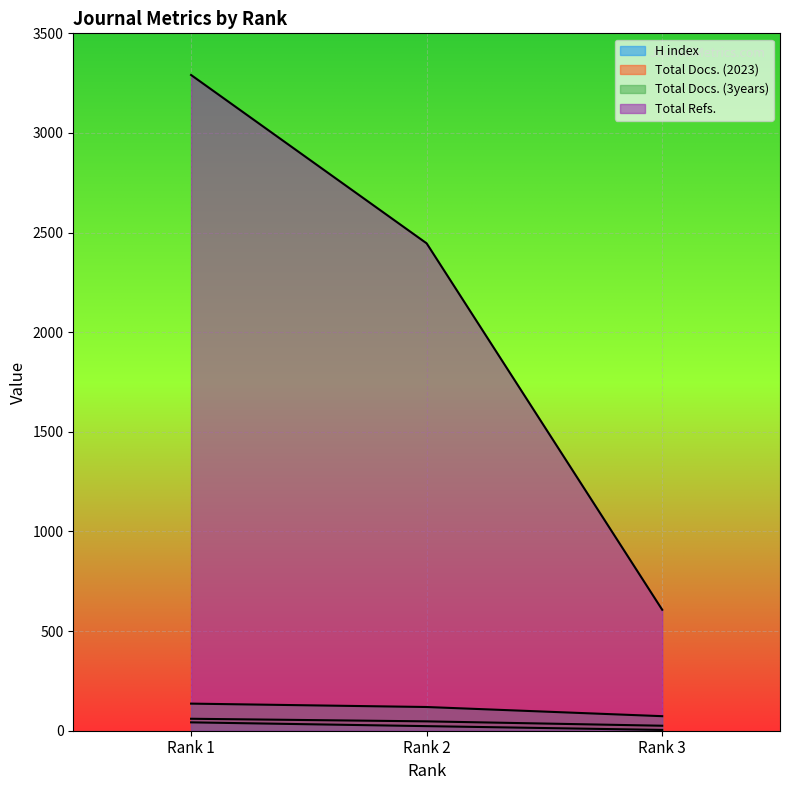

The value of Total Docs. (3years) at Rank 1 is 205. True or false?

False